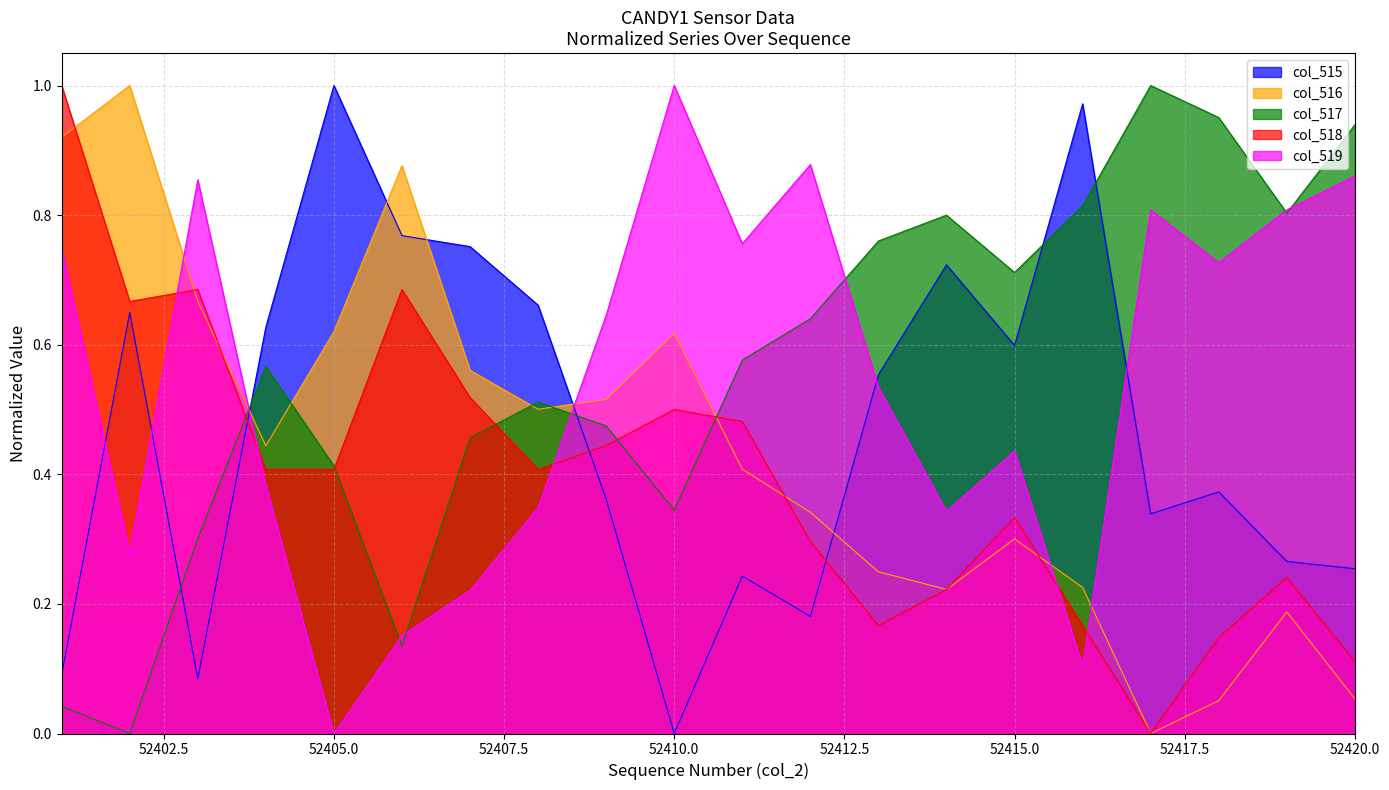

Is it true that col_515 equals 1.0 at 52415.0?

False